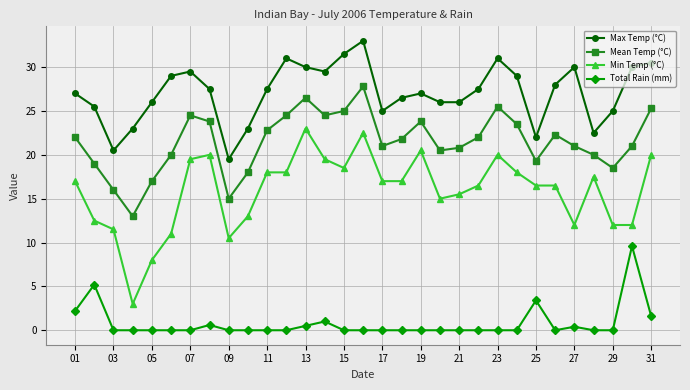

True or false: Max Temp (°C) and Mean Temp (°C) cross at least once.

False